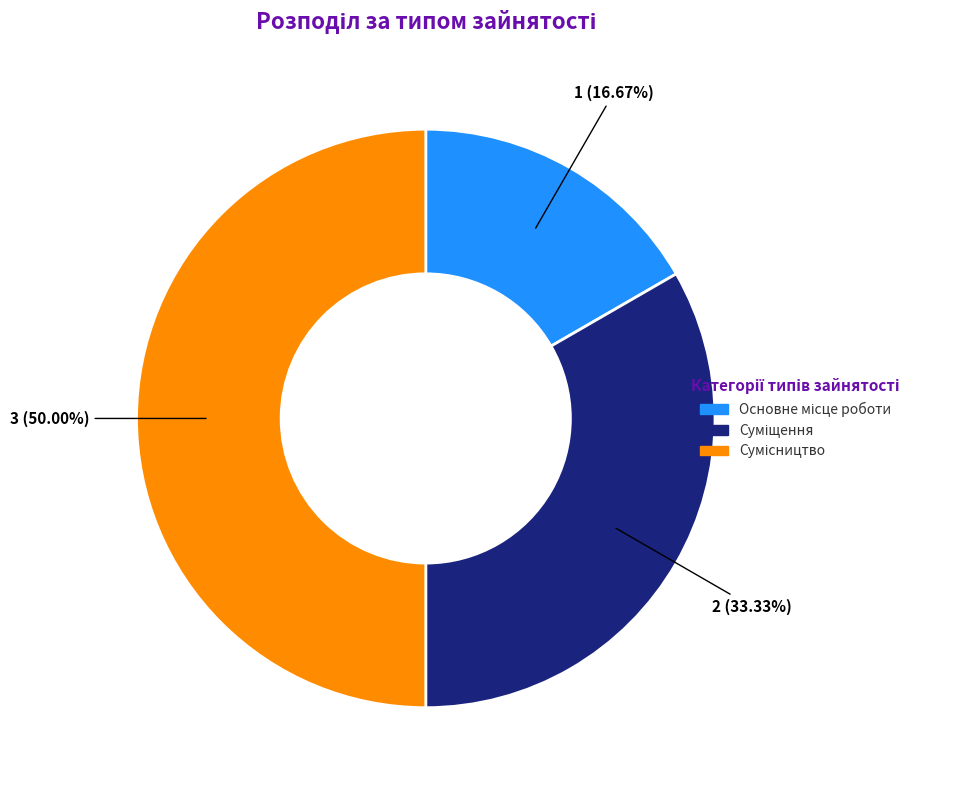

True or false: Сумісництво accounts for 50% of the total.

True